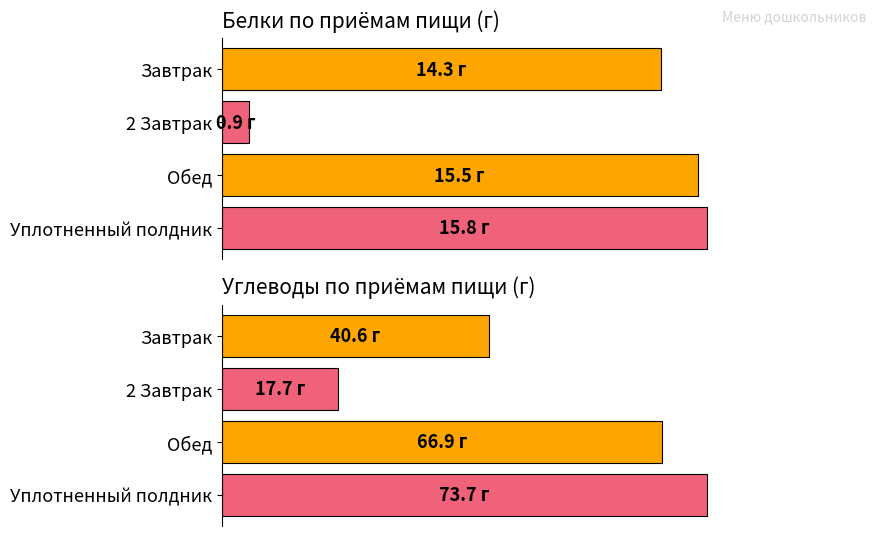

What is the sum of all Белки, г values?

46.5